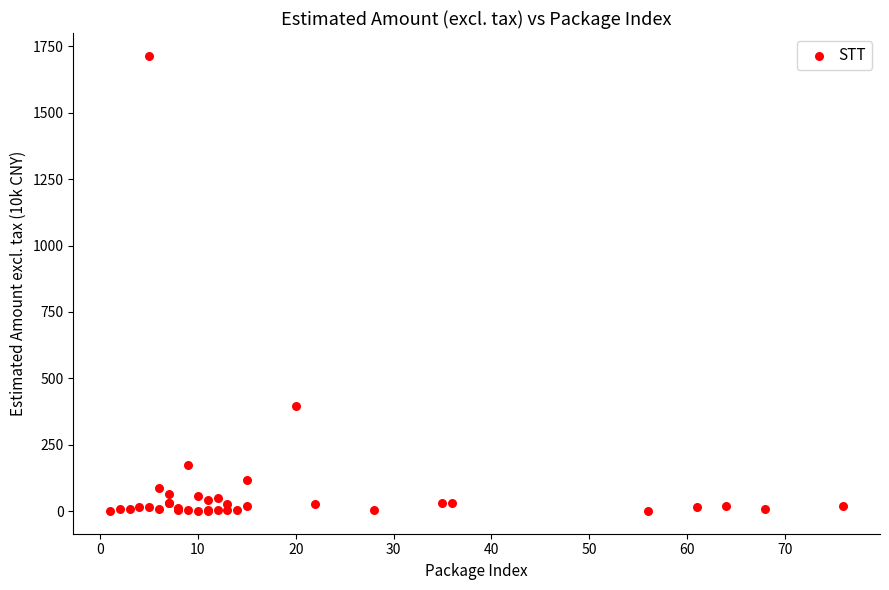

What Y value in the scatter plot is closest to 857?

396.0